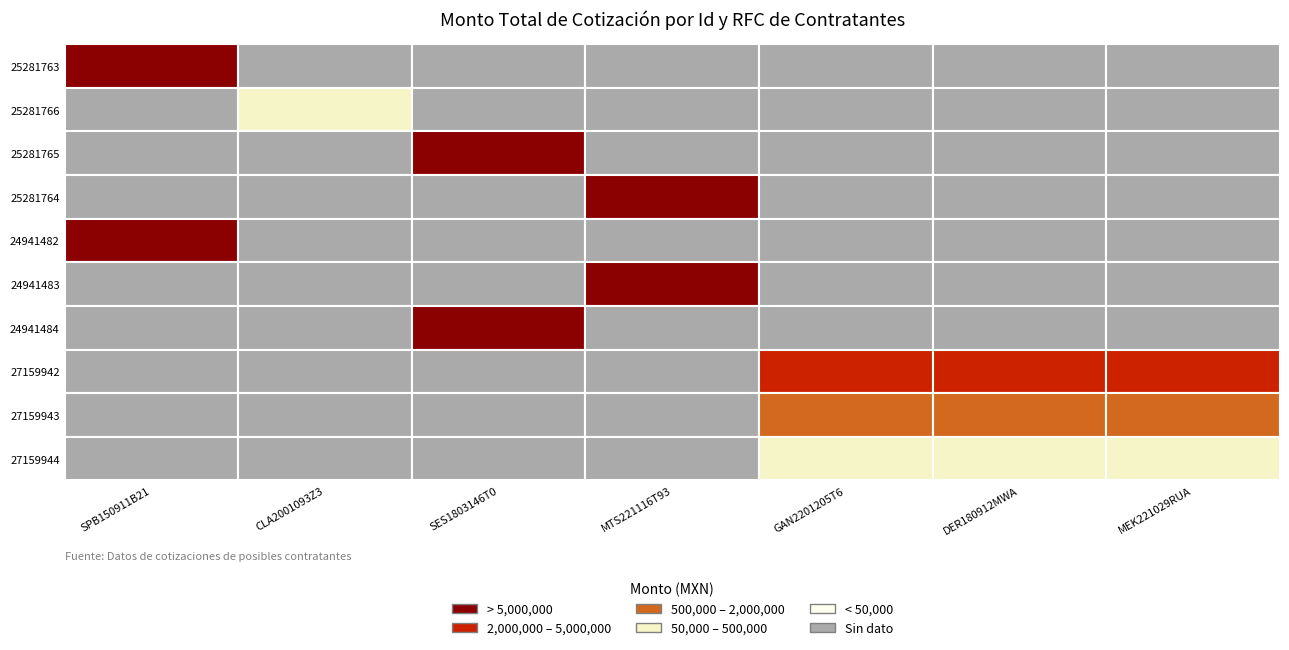

How many values in the 27159943 series exceed 0?

3